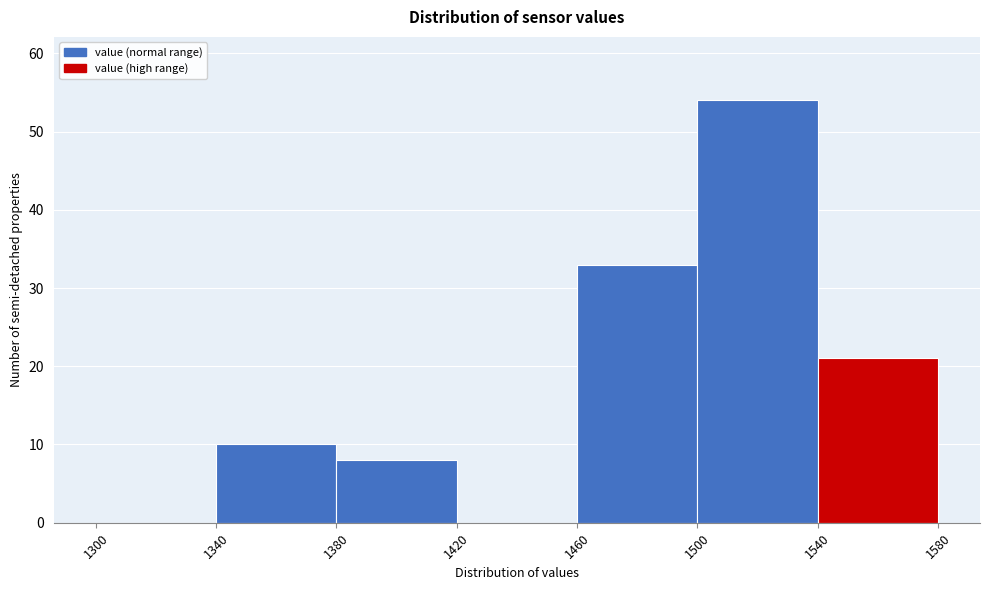

What is the height of the bar covering 1380 to 1420 on the x-axis? The values are not printed on the chart, so give them approximately, as read against the axis.

8